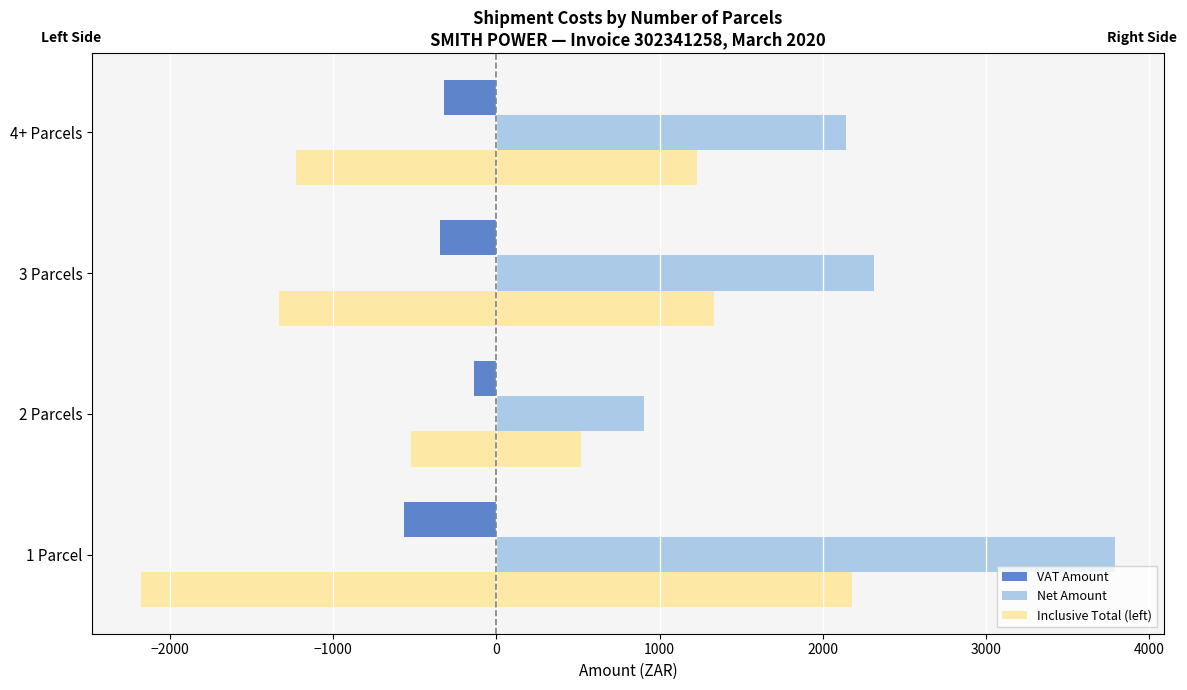

Rank the series by their average value, from lowest to highest.

Inclusive Total (left), VAT Amount, Net Amount